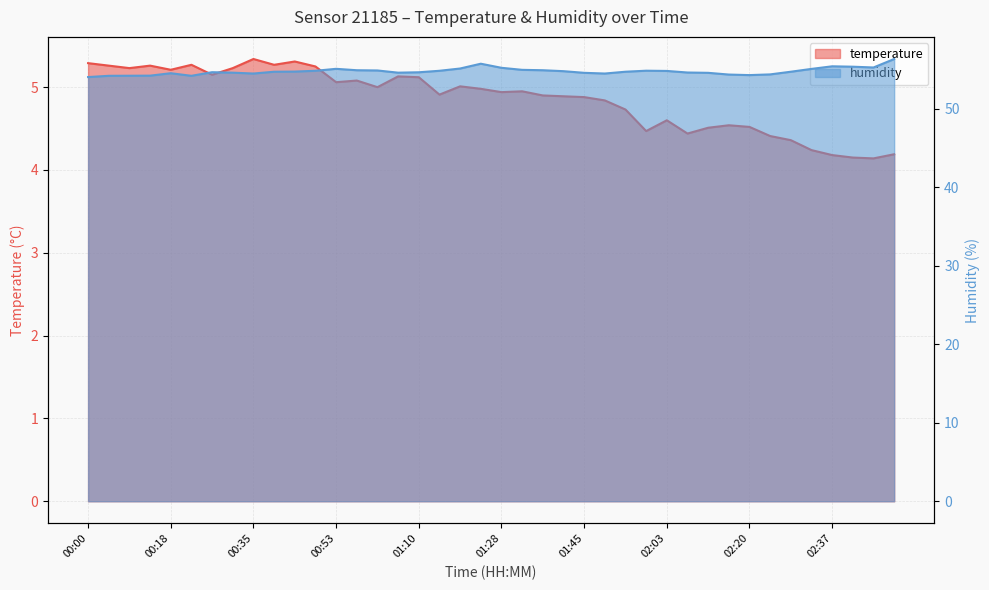

What is the maximum value shown in the chart?

56.3